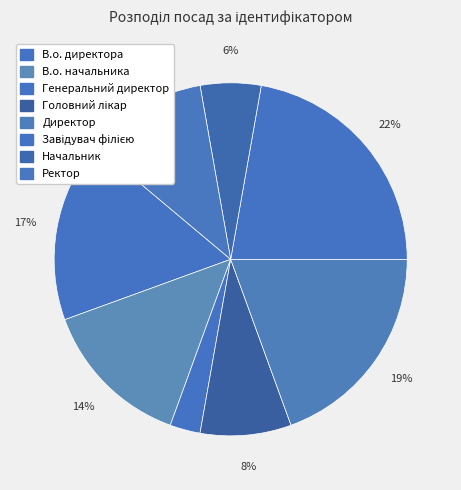

What percentage is NOT represented by Головний лікар?

91.7%